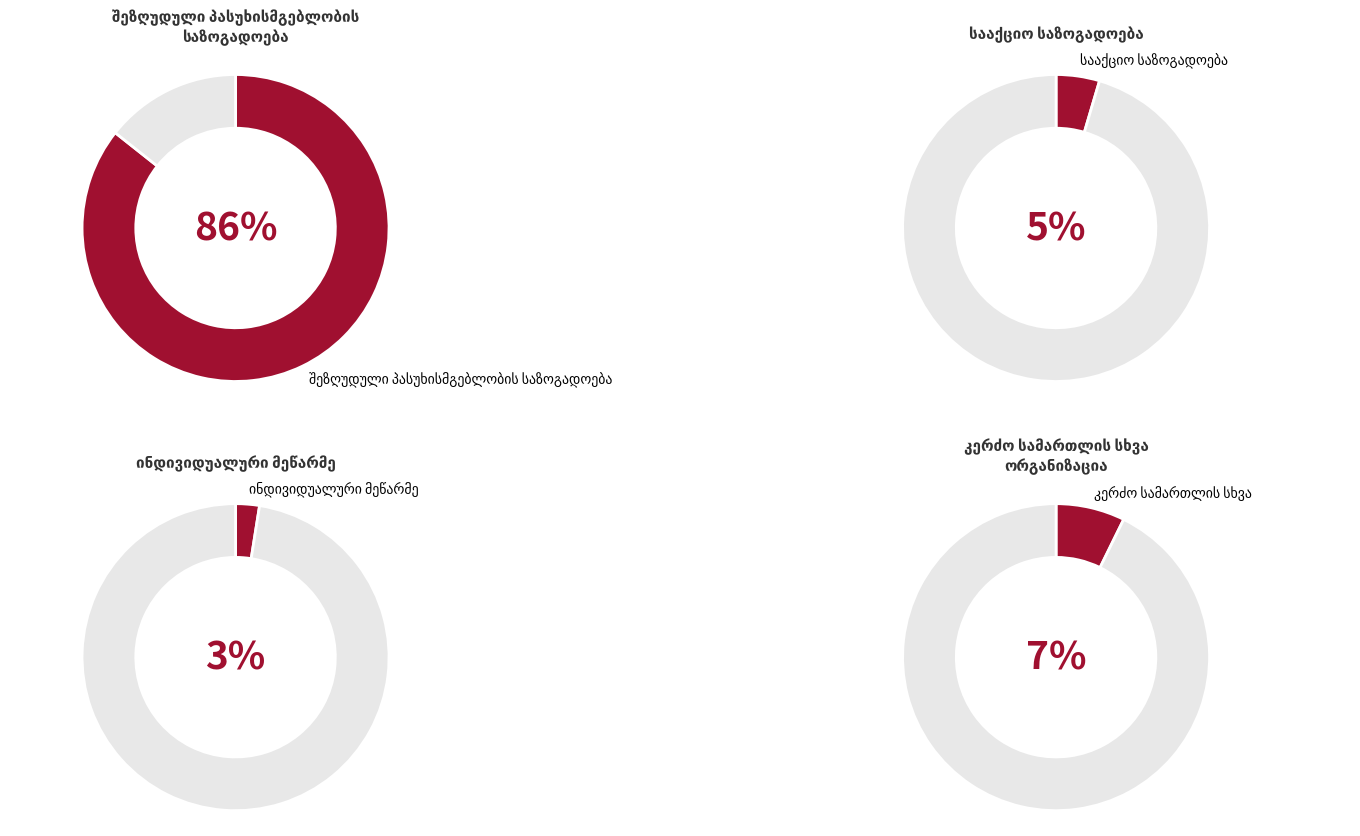

Which series has the widest spread of values?

შეზღუდული პასუხისმგებლობის საზოგადოება